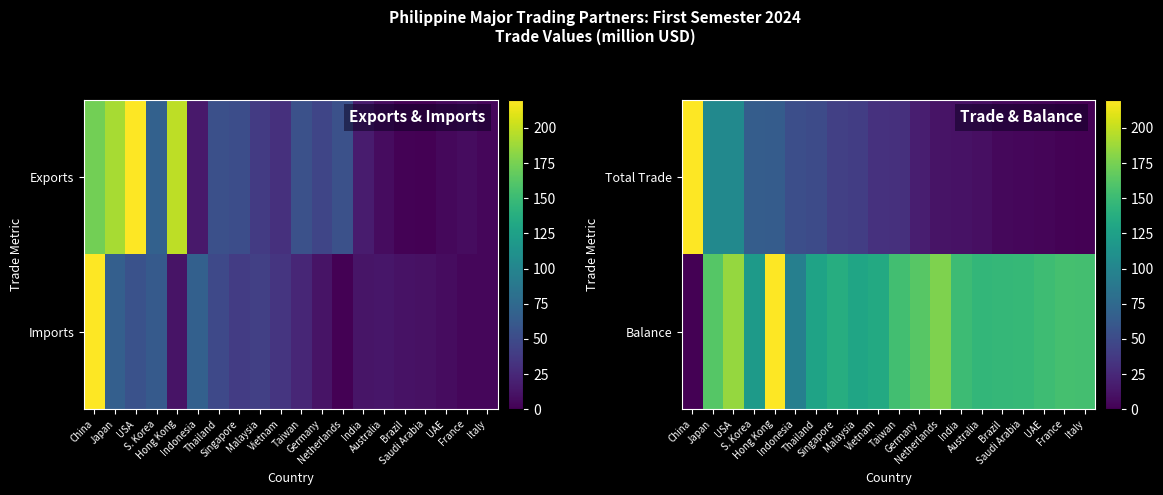

Reading left to right, extract all data points from this chart.

Total Trade: China=220.0	Japan=104.3	USA=104.0	S. Korea=64.9	Hong Kong=63.7	Indonesia=53.2	Thailand=50.2	Singapore=41.9	Malaysia=39.6	Vietnam=31.8	Taiwan=30.6	Germany=18.3	Netherlands=11.9	India=10.7	Australia=8.9	Brazil=4.8	Saudi Arabia=3.4	UAE=2.9	France=1.3	Italy=0.0
Balance: China=0.0	Japan=162.3	USA=184.8	S. Korea=120.1	Hong Kong=220.0	Indonesia=94.7	Thailand=127.7	Singapore=136.7	Malaysia=129.5	Vietnam=133.6	Taiwan=153.4	Germany=162.9	Netherlands=177.5	India=150.7	Australia=145.9	Brazil=146.5	Saudi Arabia=147.0	UAE=151.5	France=155.5	Italy=154.3